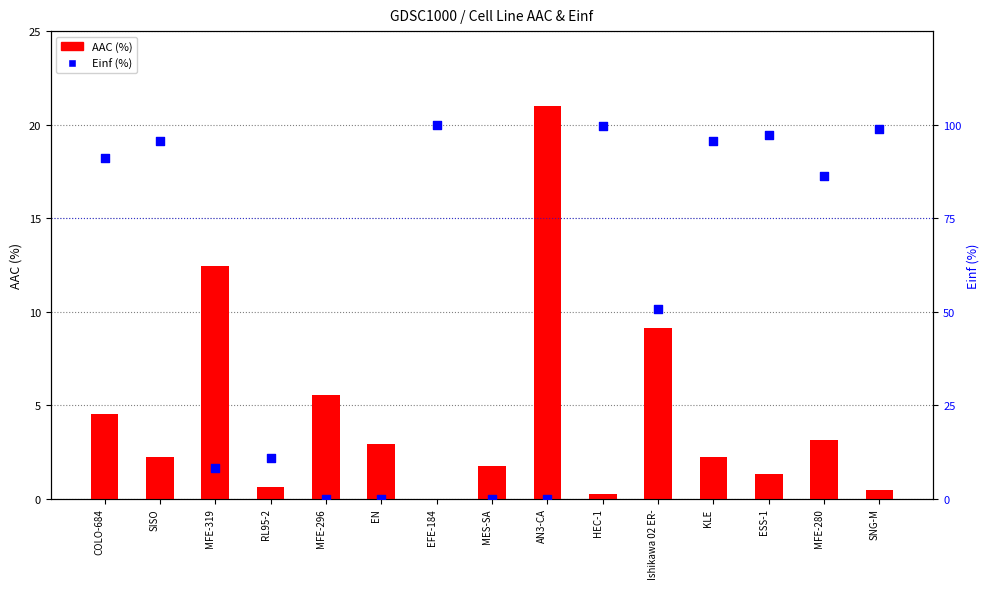

Which series contains the lowest Y value?

AAC (%)